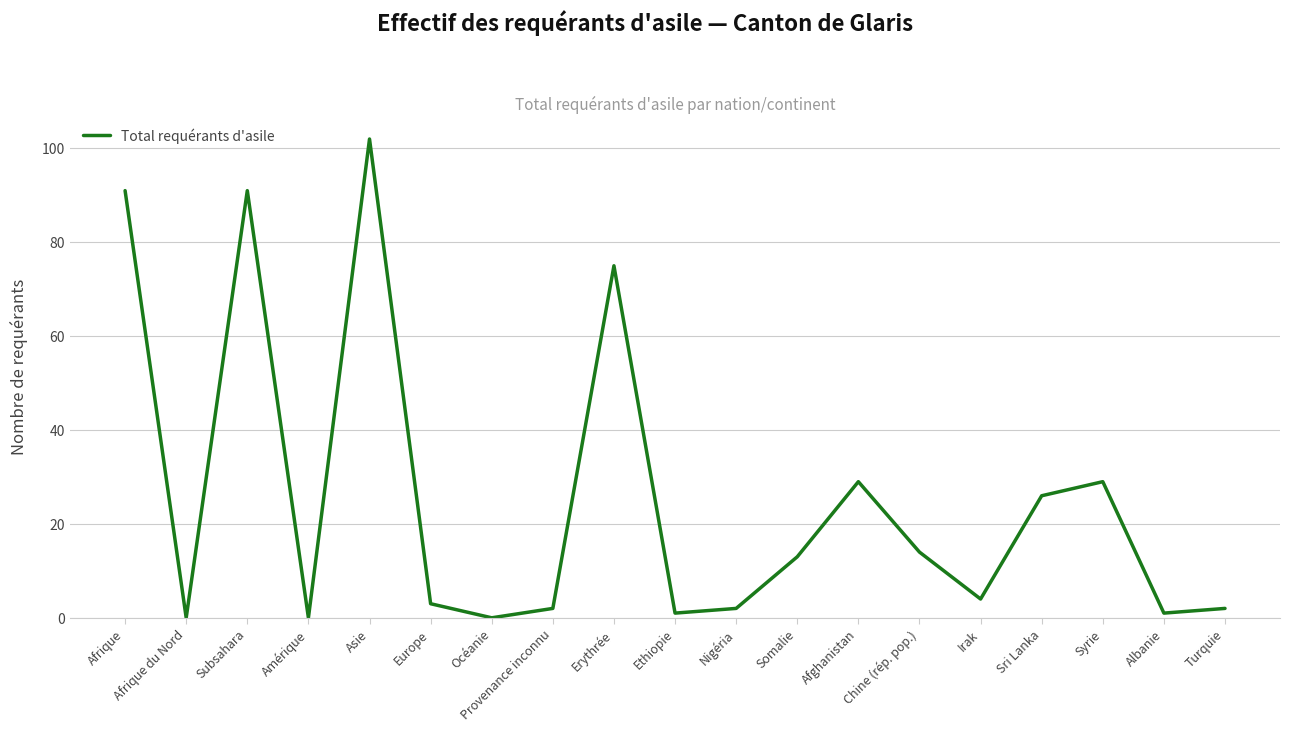

The value at Asie is 102. True or false?

True